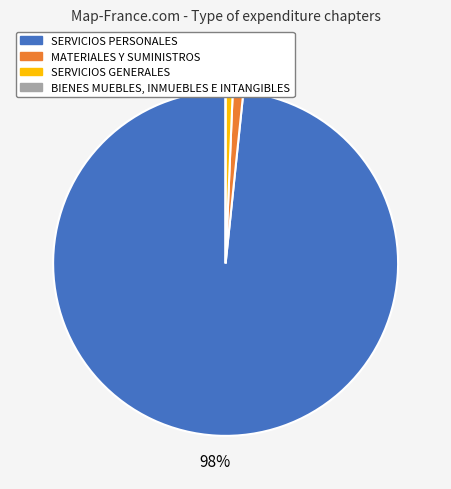

How many segments does this pie chart have?

4